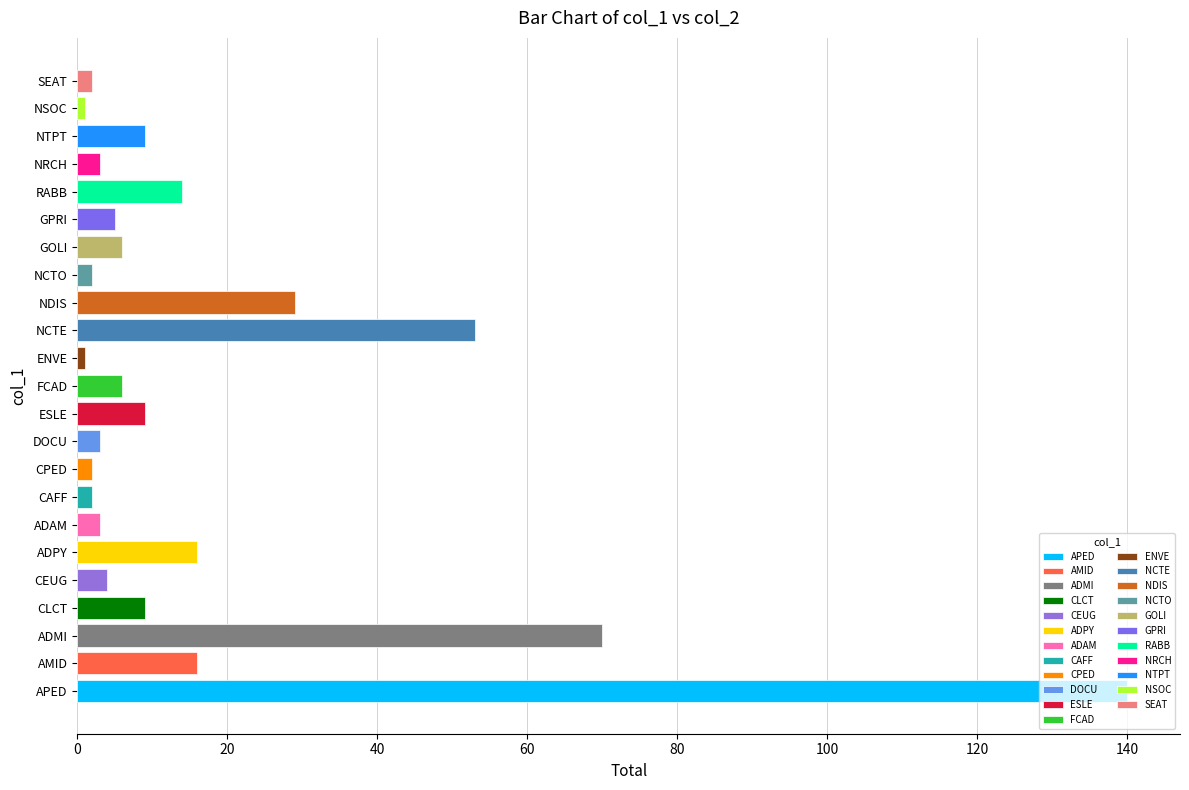

What is the average value?

18